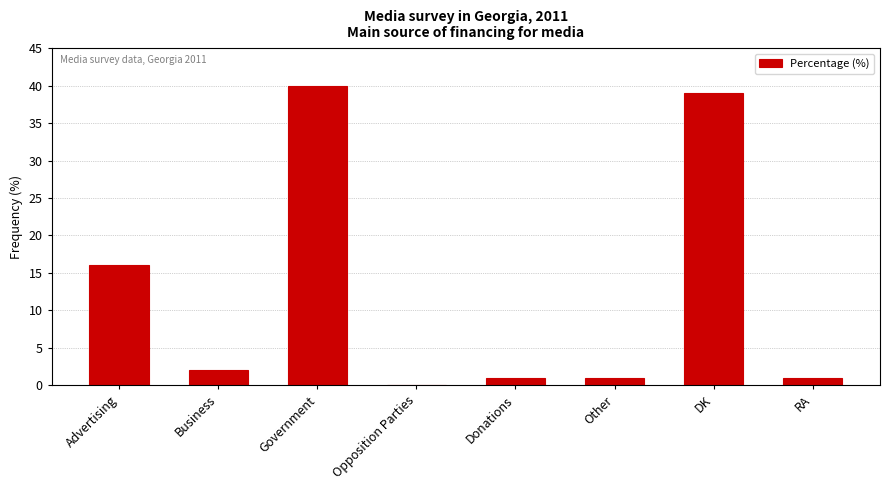

Is it true that the value at Government is 66?

False